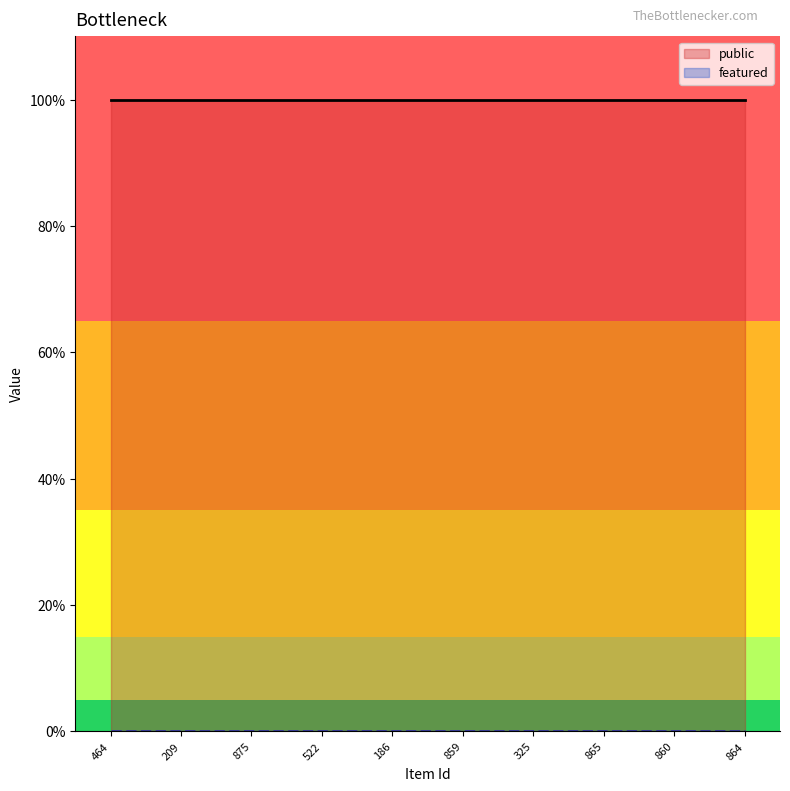

Read the public value at 209.

1